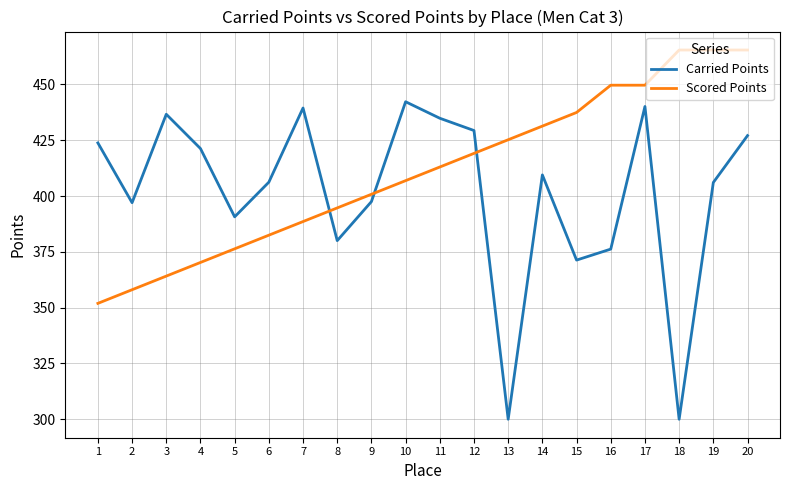

What is the minimum value for Scored Points?

351.9